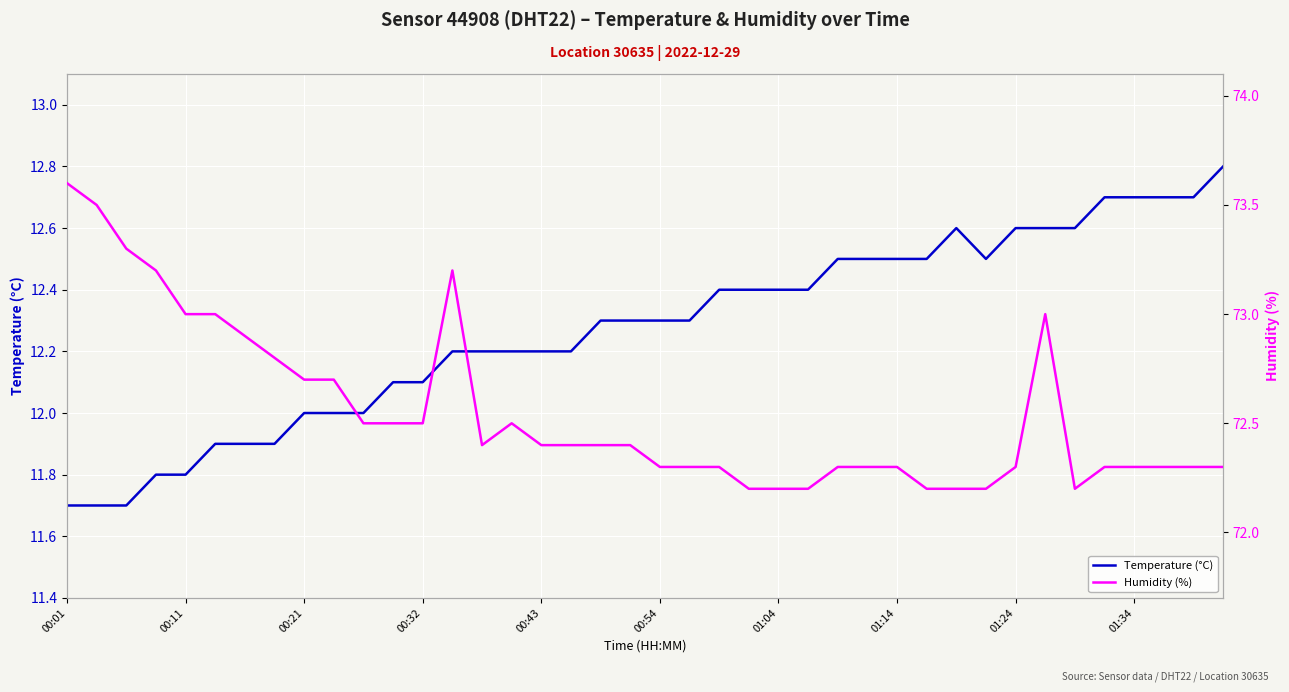

What is the maximum value for Temperature (°C)?

12.8